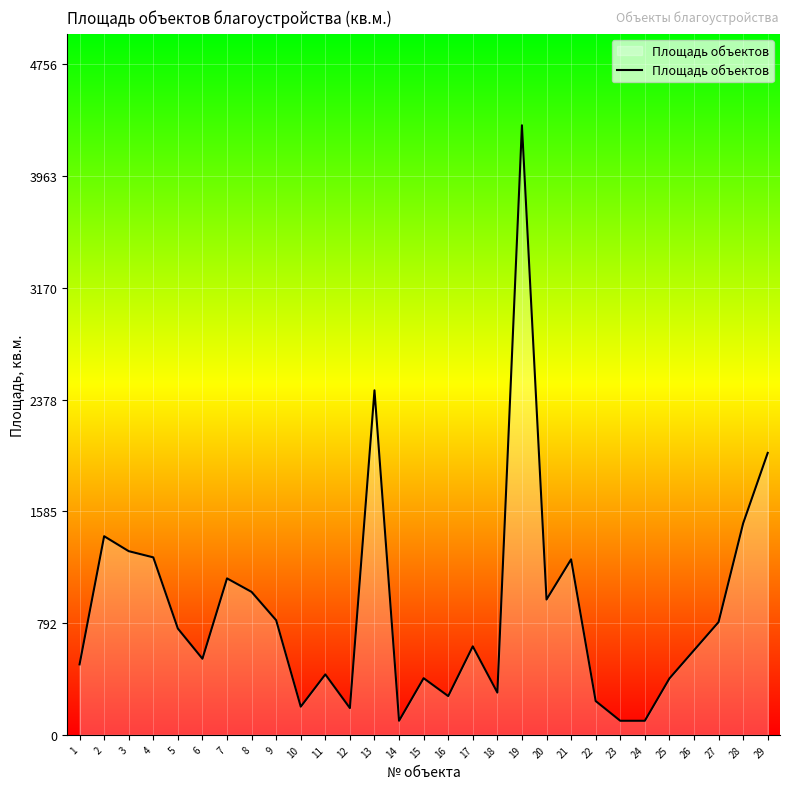

Approximately how many times larger is the value at 1 compared to 15?

1.2